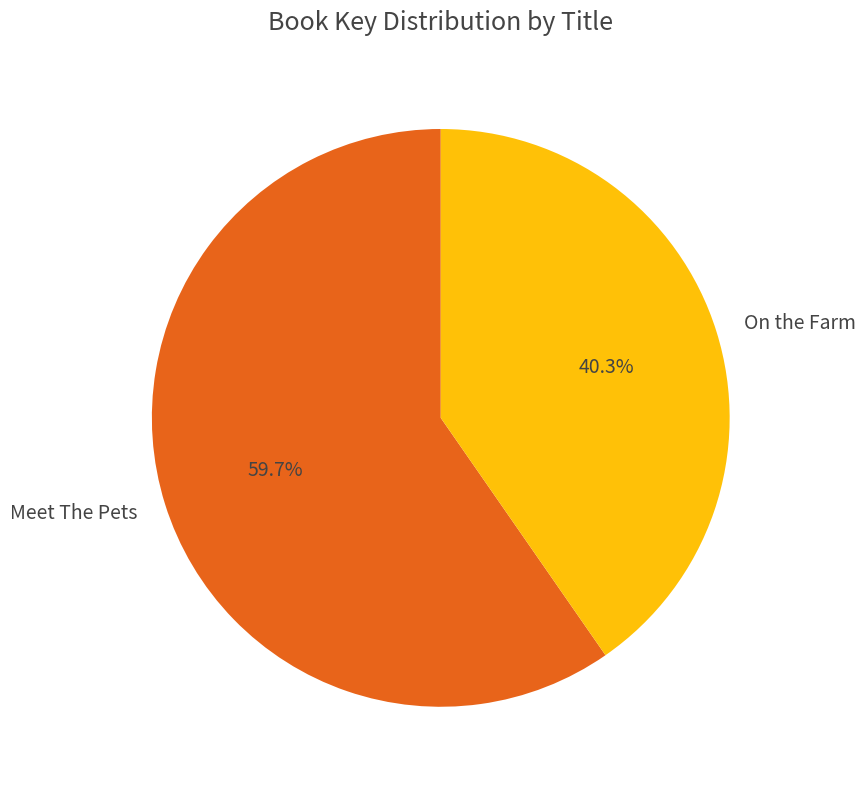

Combined, do On the Farm and Meet The Pets account for over 50%?

Yes